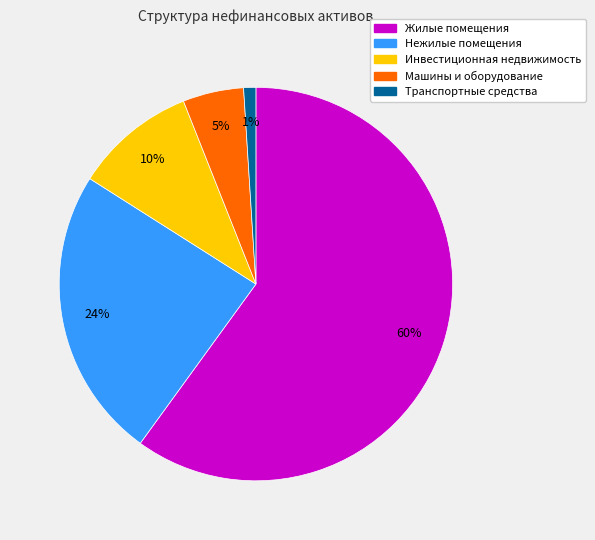

Is the sum of Жилые помещения and Машины и оборудование greater than half?

Yes